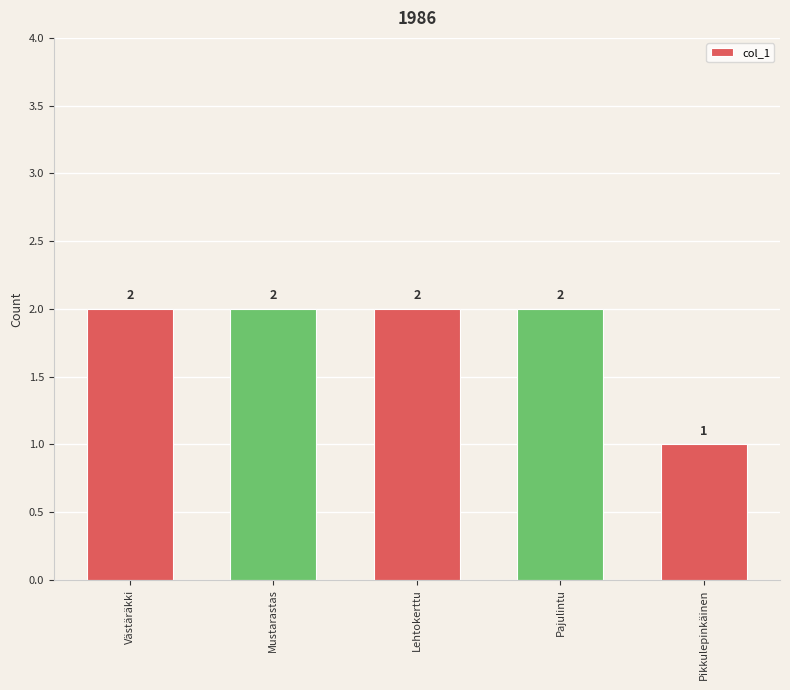

What is the greatest value displayed?

2